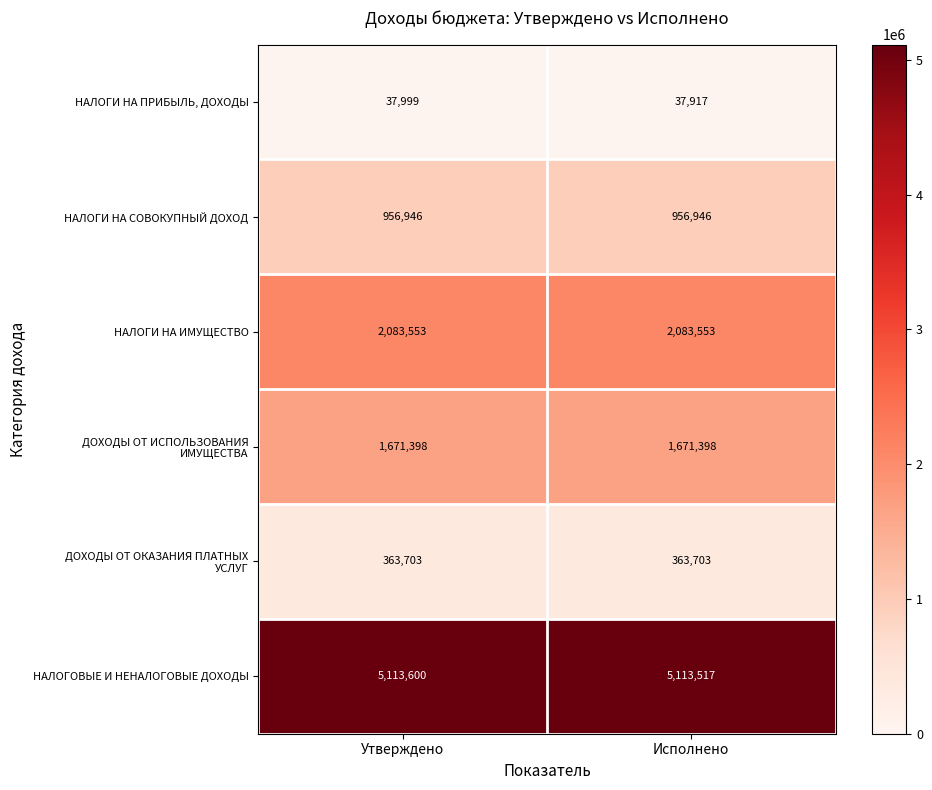

Which category has the highest value across all series?

Утверждено